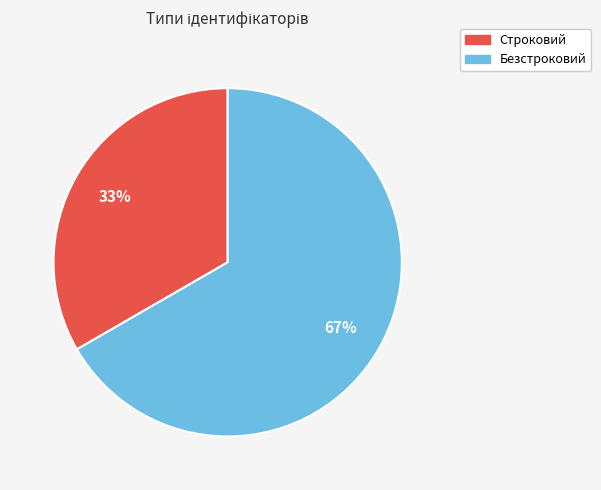

Is the sum of Строковий and Безстроковий greater than half?

Yes